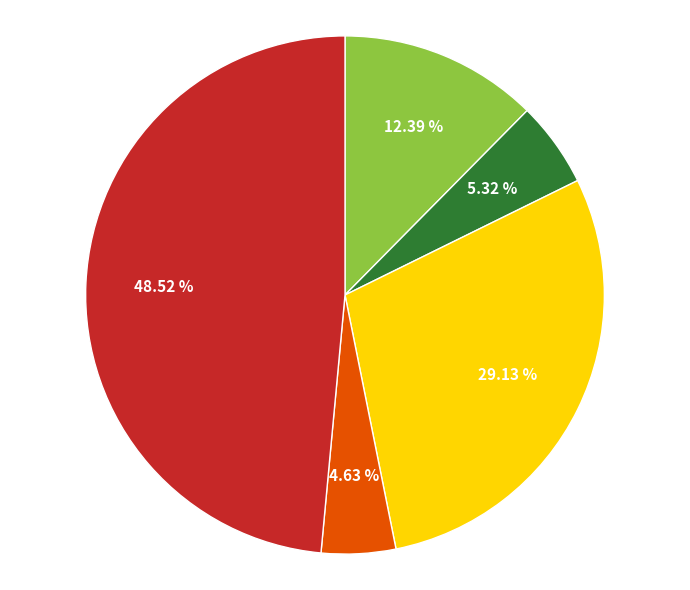

Is there a majority slice in this chart?

No